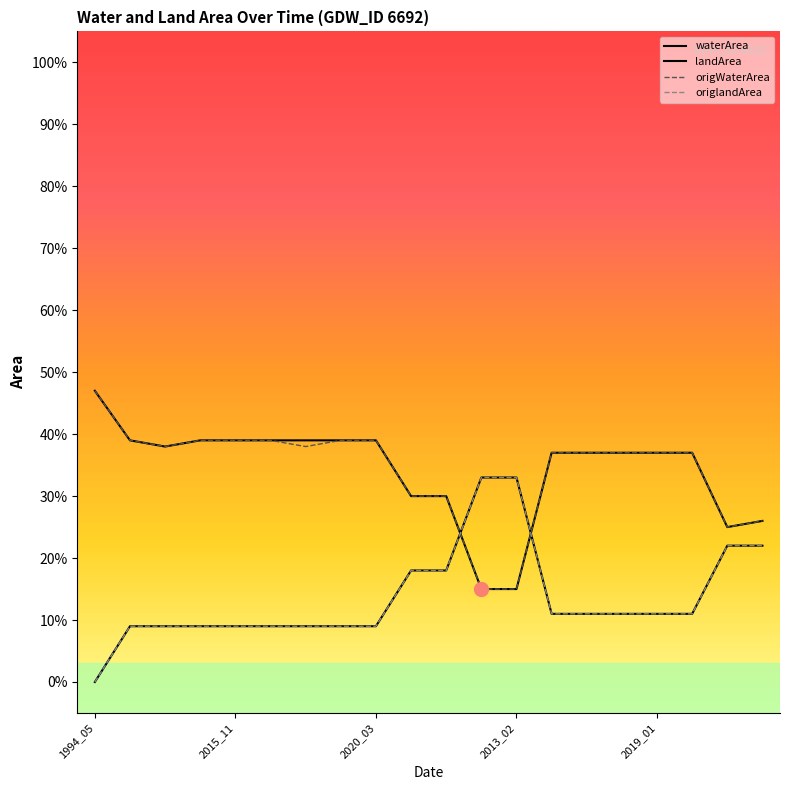

What is the value of the origlandArea point at the 18th from the left?

0.1